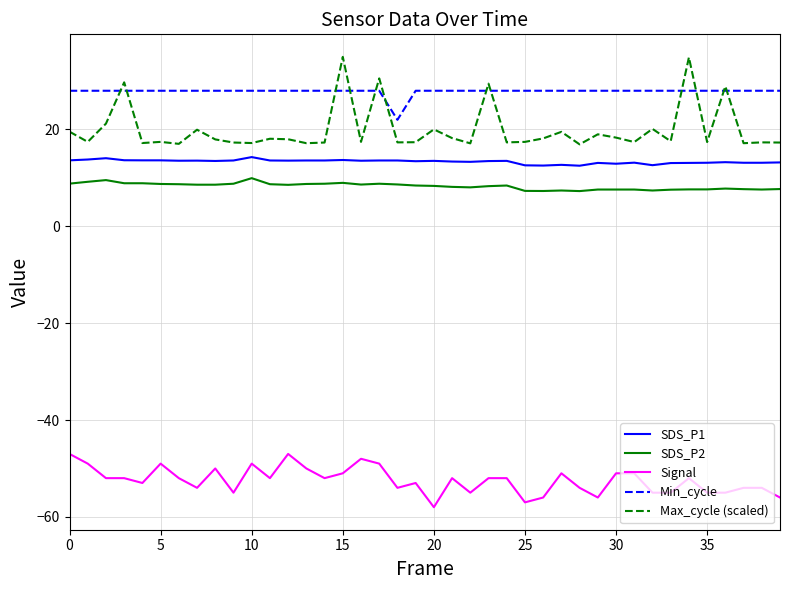

List the series in order of their peak value, highest first.

Max_cycle (scaled), Min_cycle, SDS_P1, SDS_P2, Signal